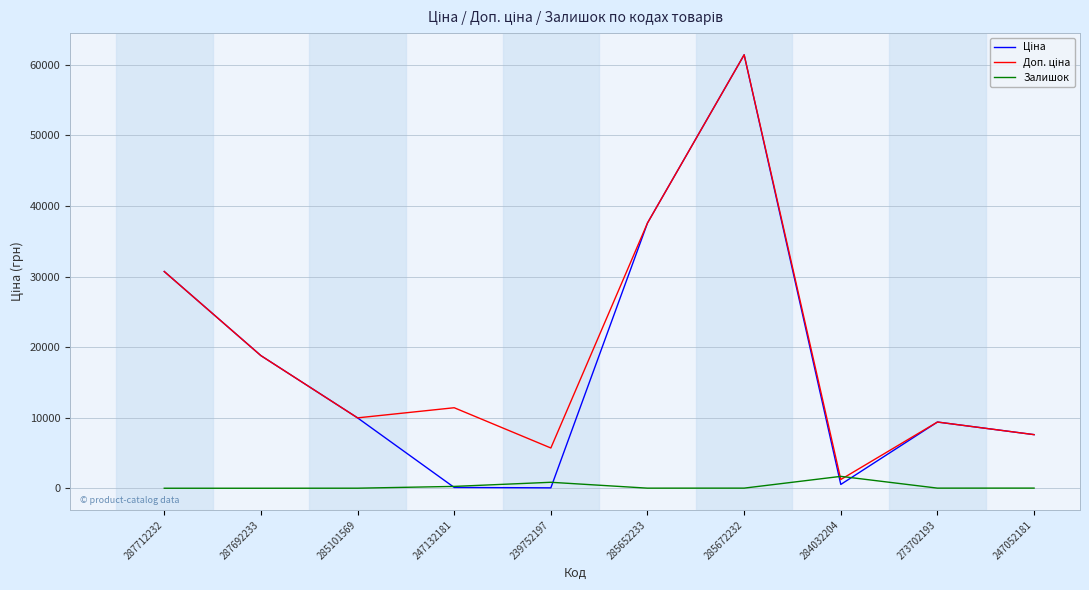

What is the maximum value shown in the chart?

61434.3